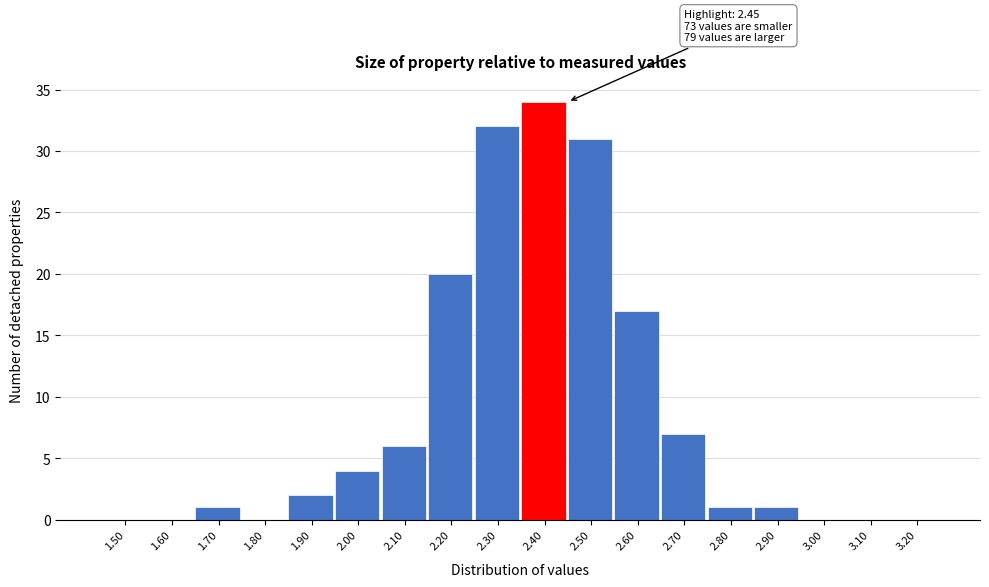

Reading right to left, list all the values displayed in this chart.

3.20=0	3.10=0	3.00=0	2.90=1	2.80=1	2.70=7	2.60=17	2.50=31	2.40=34	2.30=32	2.20=20	2.10=6	2.00=4	1.90=2	1.80=0	1.70=1	1.60=0	1.50=0